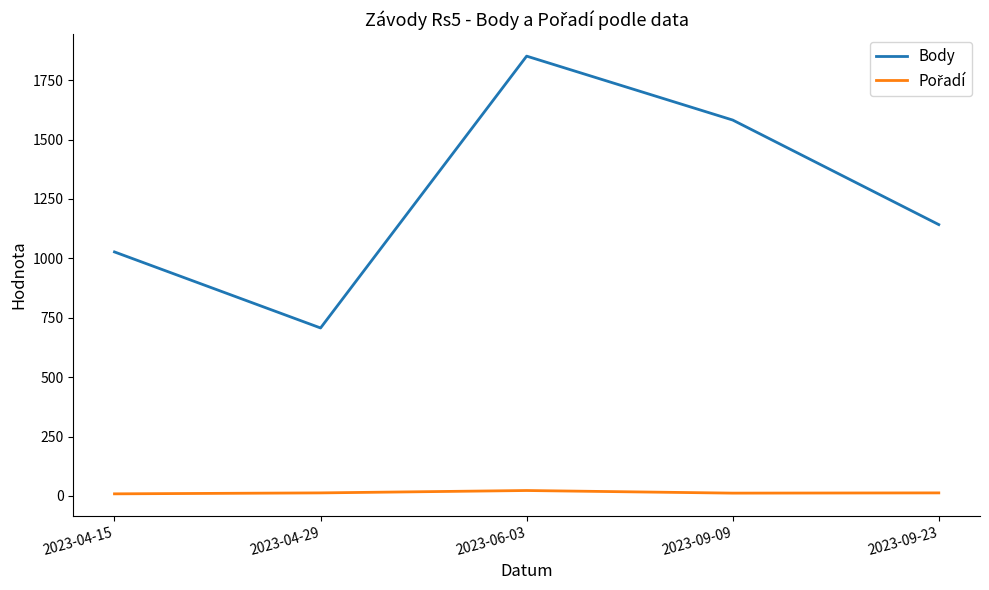

What position from the right is 2023-04-29?

4